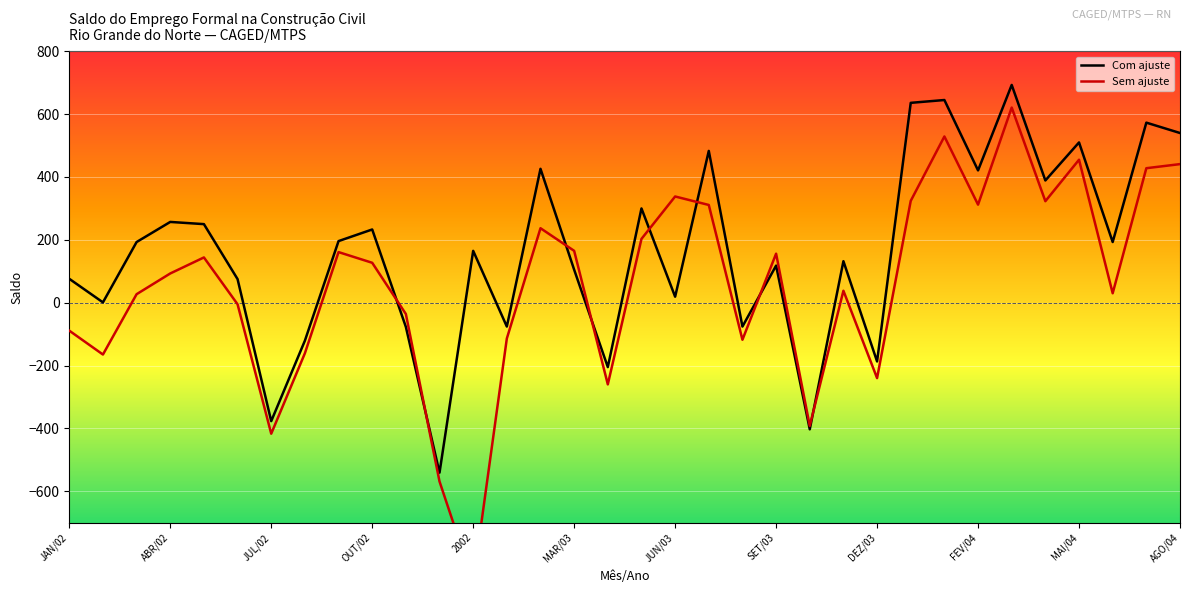

What is the smallest value displayed?

-890